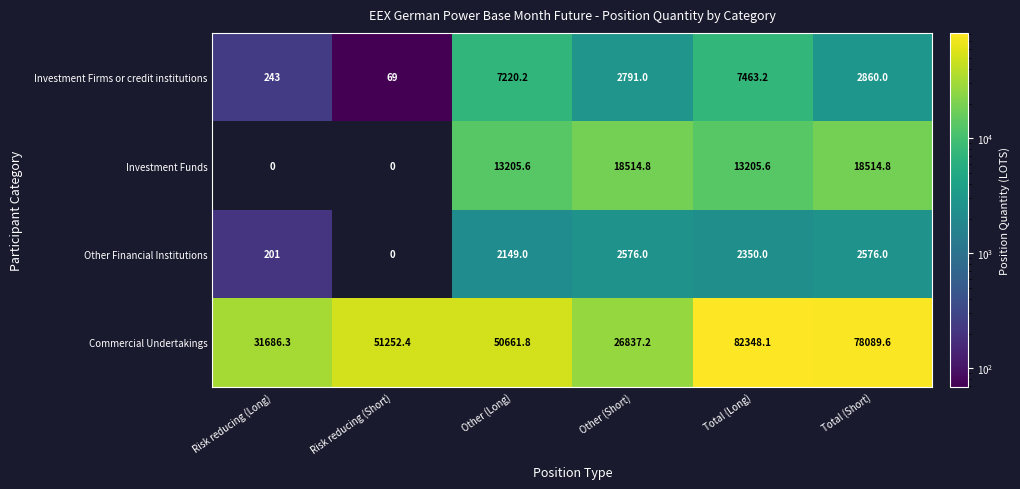

What is the sum of all Other Financial Institutions values?

9852.0